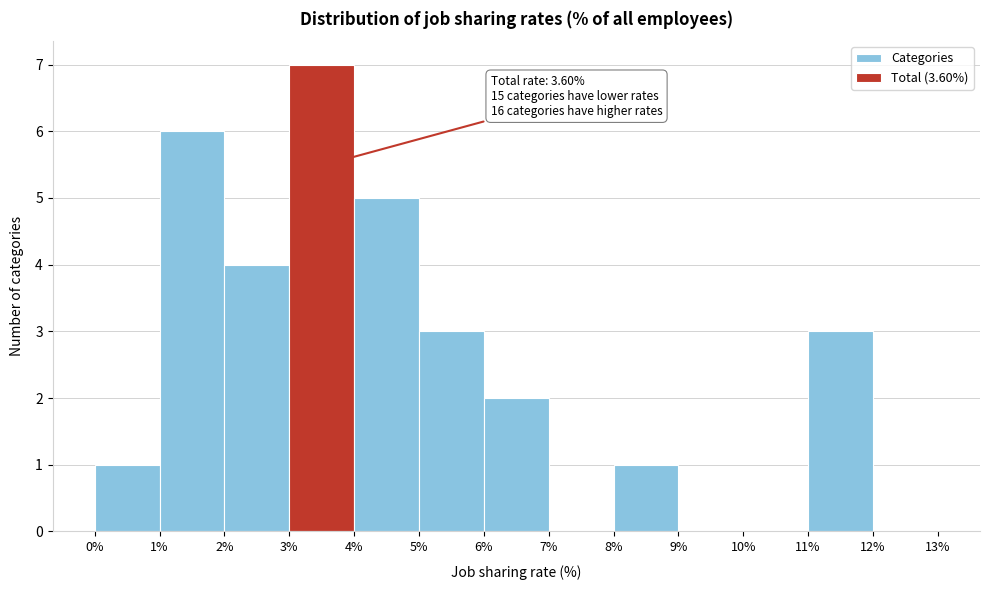

Which range on the x-axis has the tallest bar?

3% to 4%